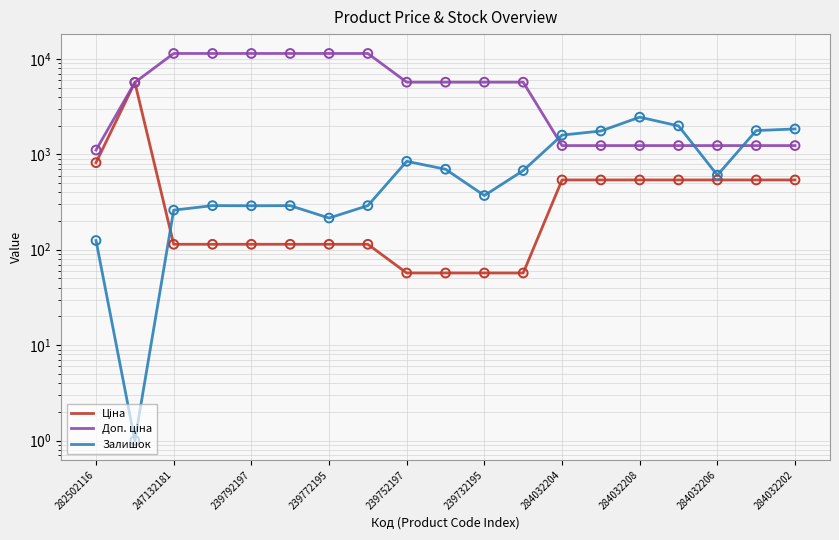

Which series contains the highest Y value?

Доп. ціна